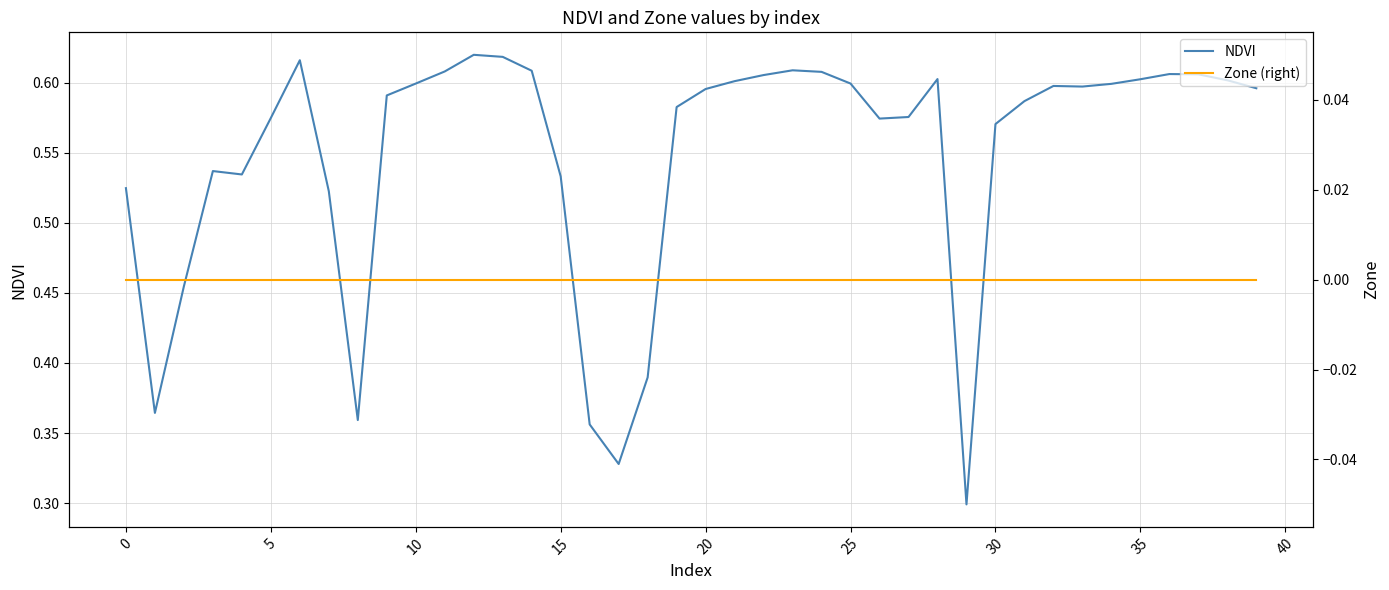

True or false: NDVI and Zone (right) intersect in this chart.

False